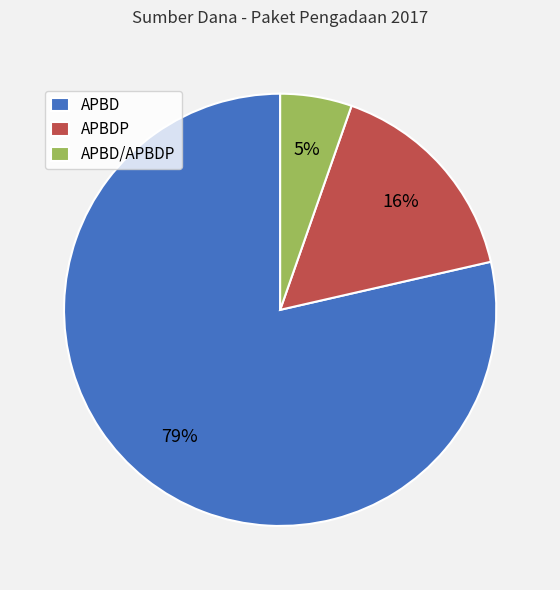

Combined, do APBD/APBDP and APBDP account for over 50%?

No